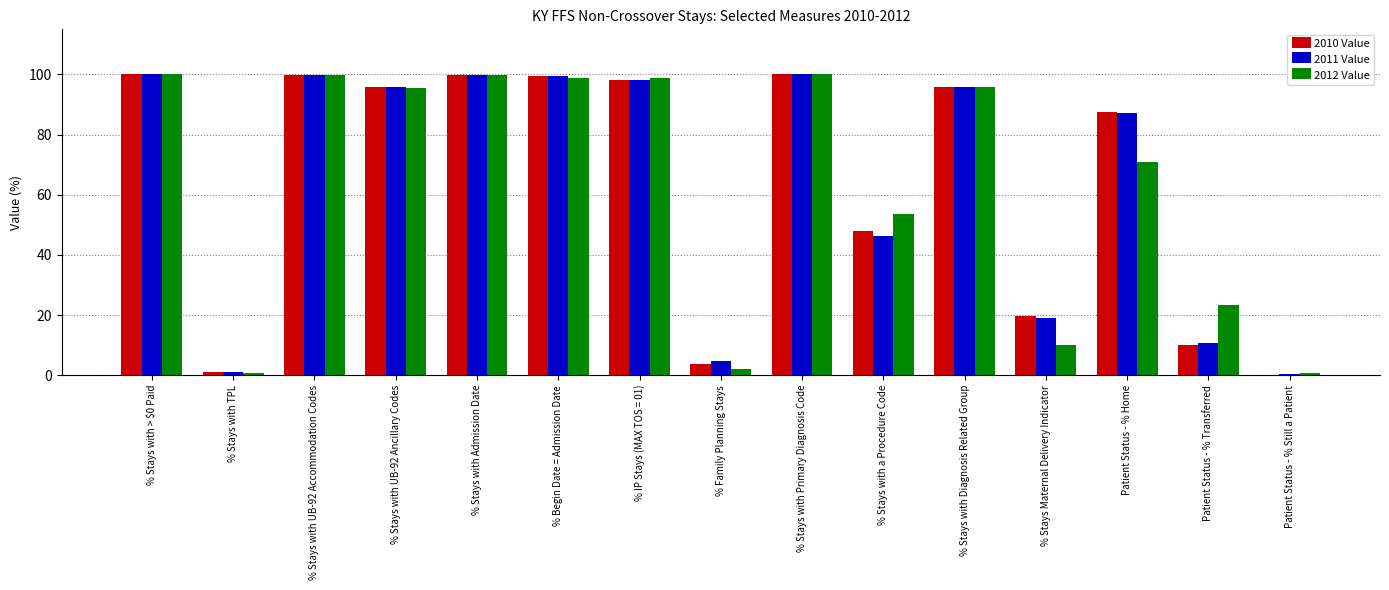

What is the maximum value shown in the chart?

100.0